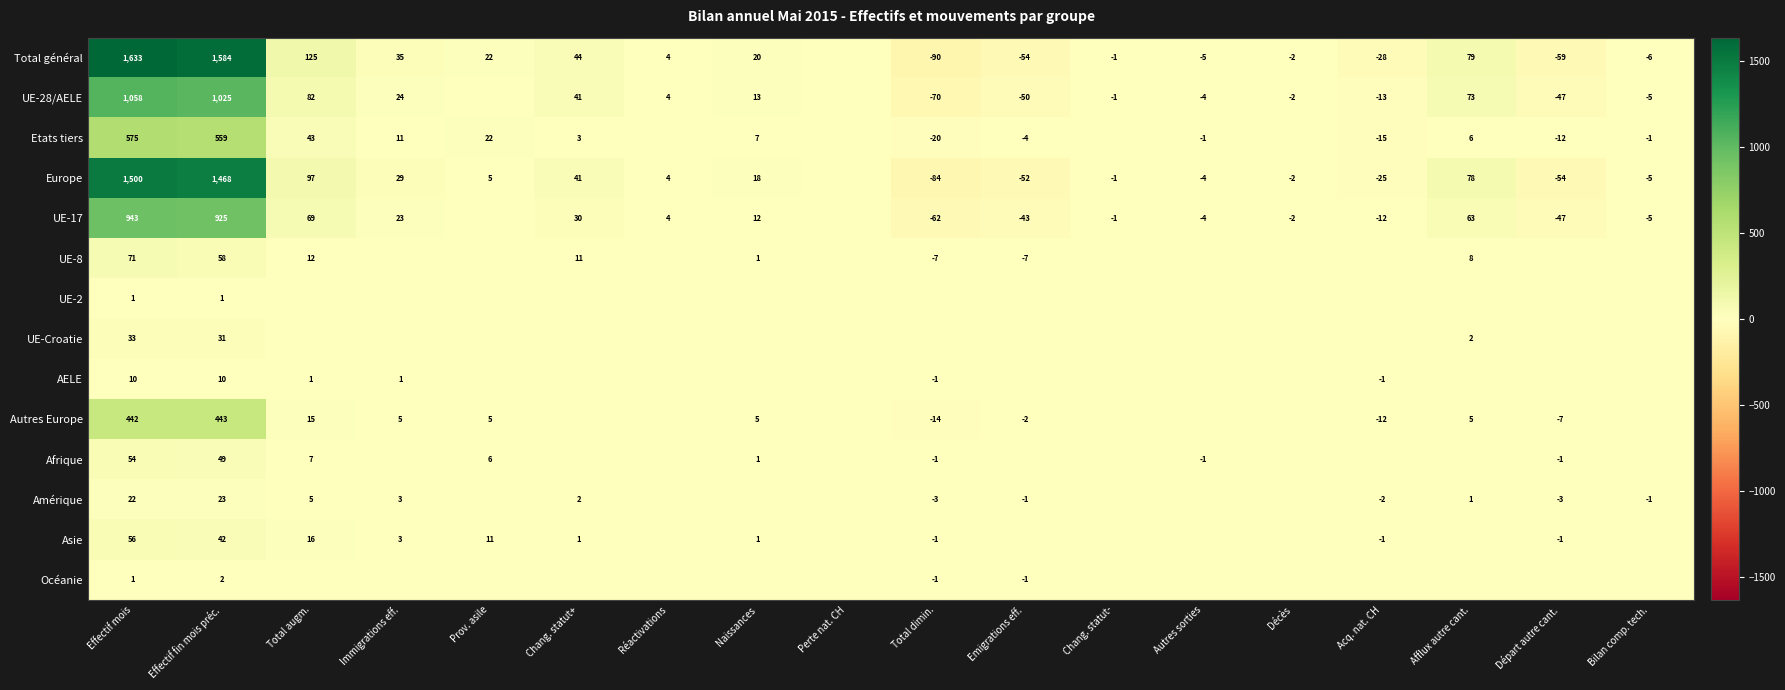

The Afrique series shows 1 at Naissances. True or false?

True